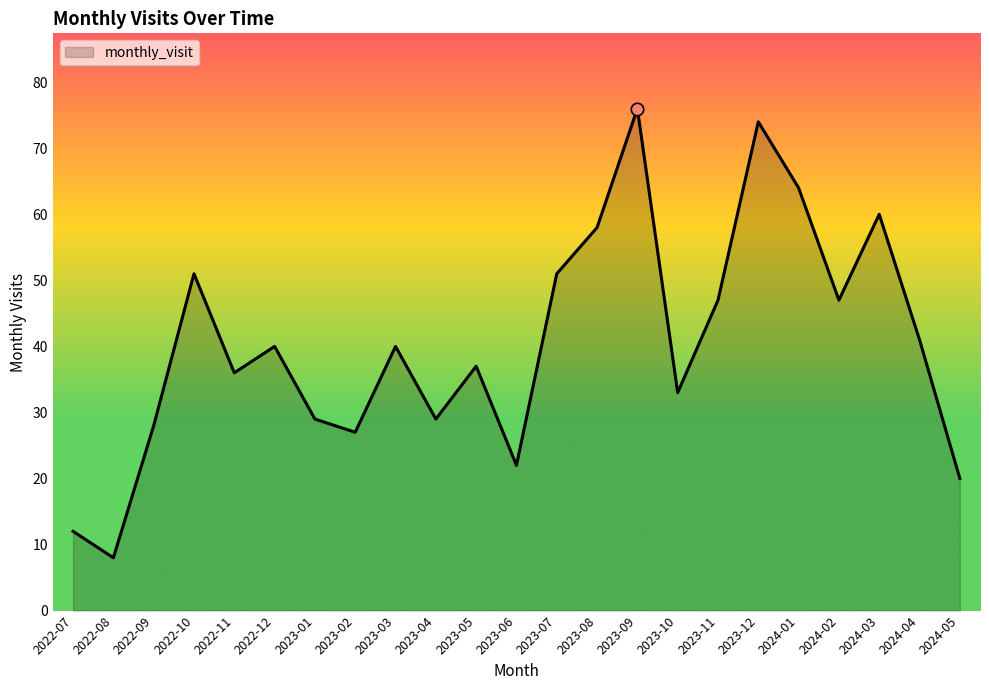

What is the ratio of the value at 2023-01 to the value at 2023-09?

0.4